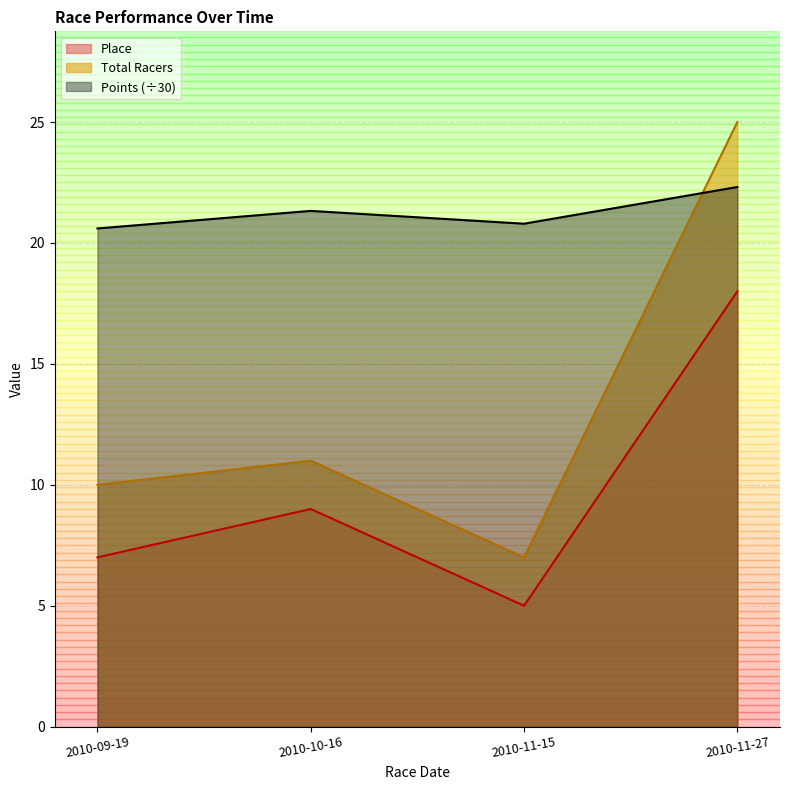

What is the smallest value displayed?

5.0